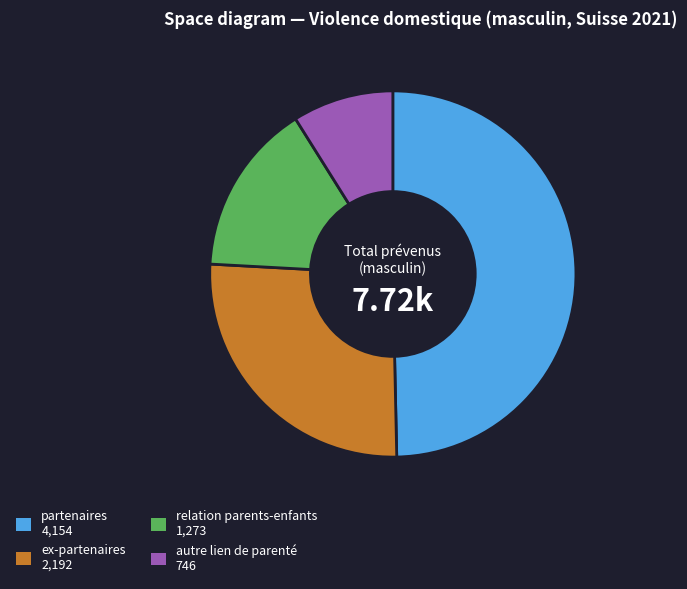

How many slices are in this pie chart?

4